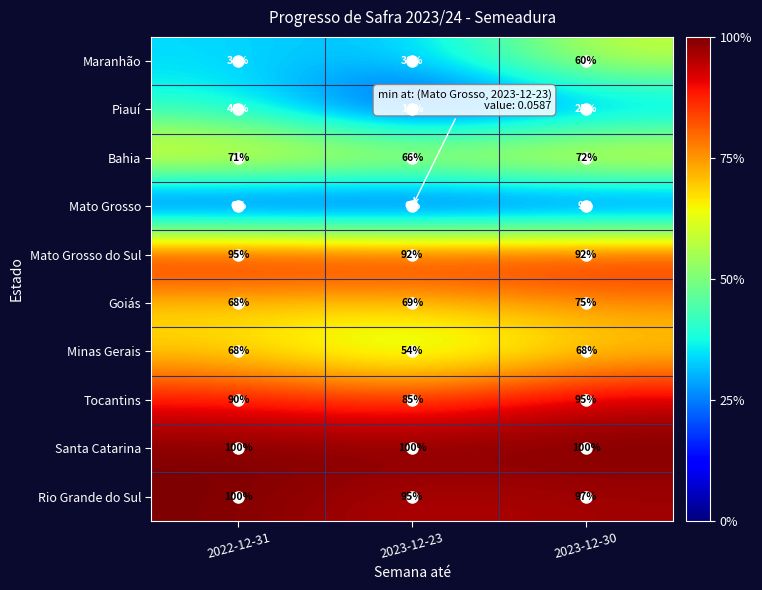

What is the difference between the highest and lowest values at 2023-12-30?

91